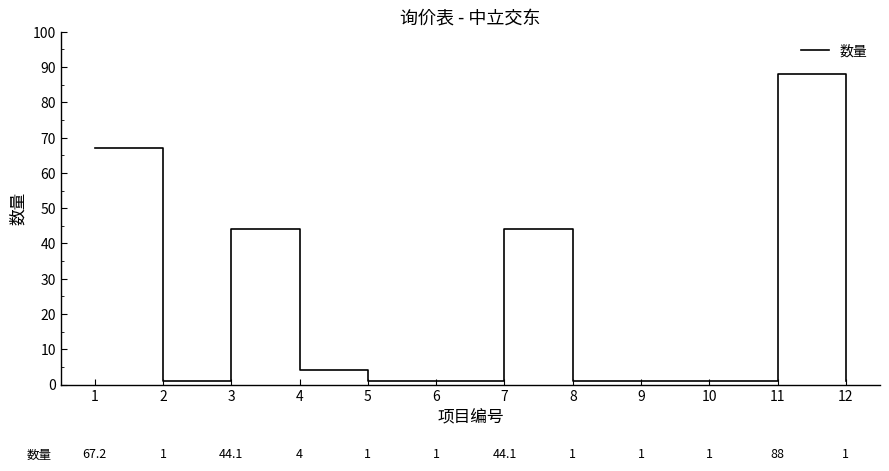

Reading left to right, what are all the values shown in this chart?

67.2	1.0	44.1	4.0	1.0	1.0	44.1	1.0	1.0	1.0	88.0	1.0